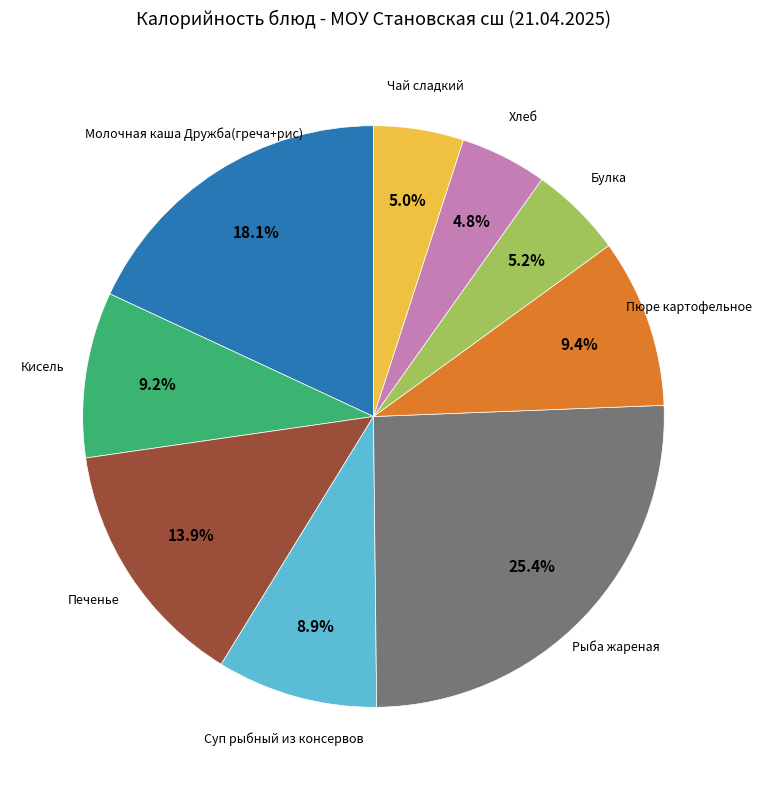

Does any single category account for the majority?

No